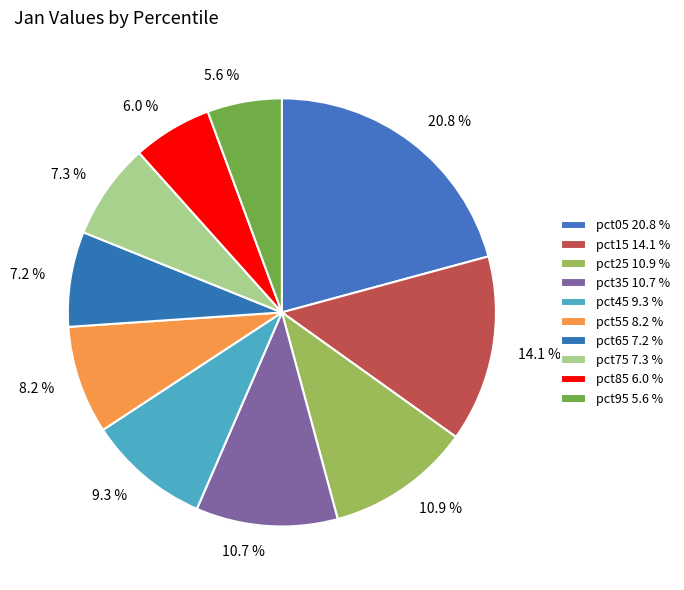

Count the number of slices in the pie.

10